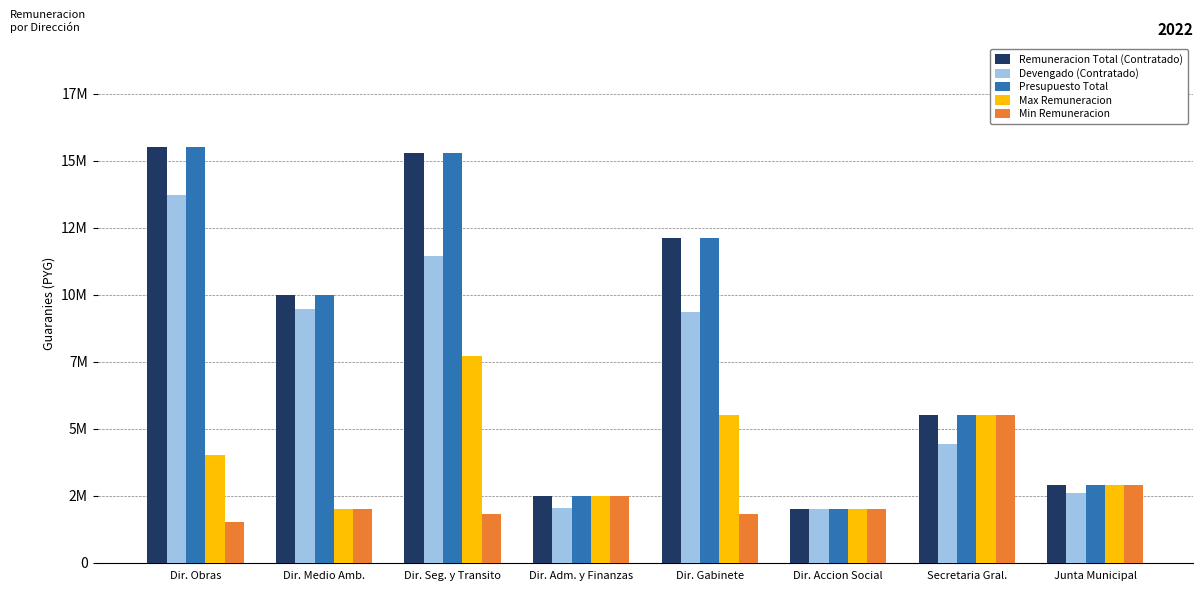

What is the difference between the highest and lowest values at Dir. Adm. y Finanzas?

457311